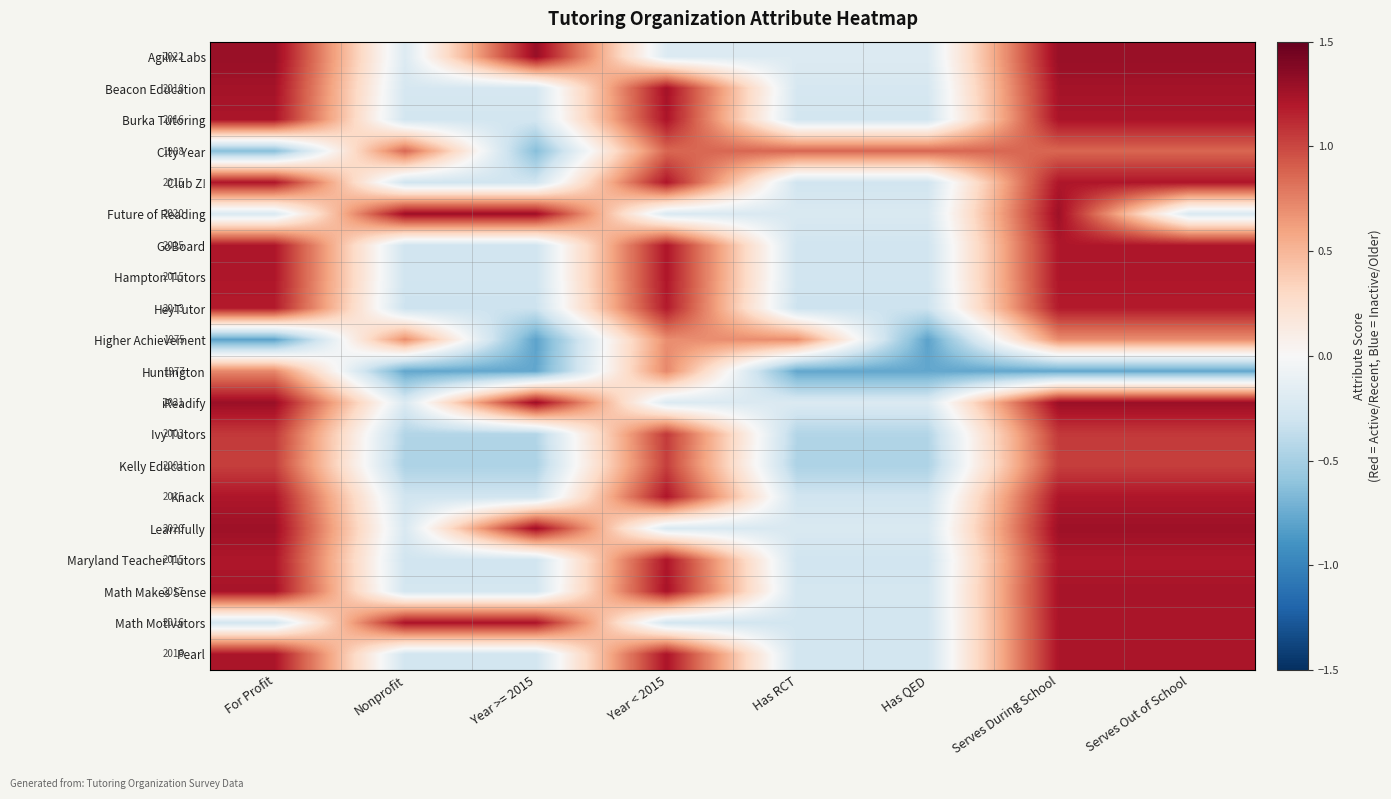

What is the difference between the maximum and minimum values in the Agilix Labs series?

1.5